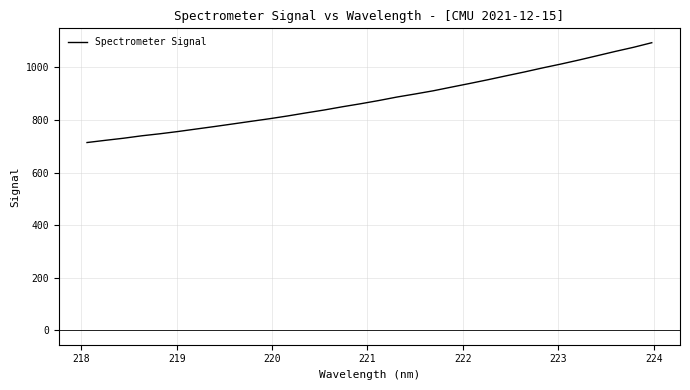

What is the greatest value displayed?

1093.7